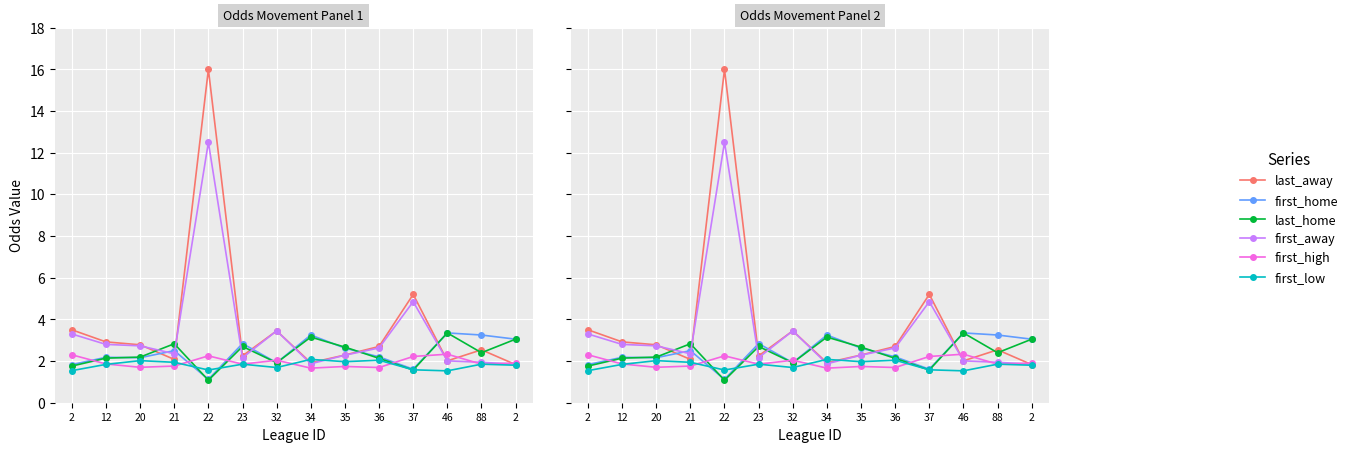

True or false: last_away and first_high cross at least once.

True